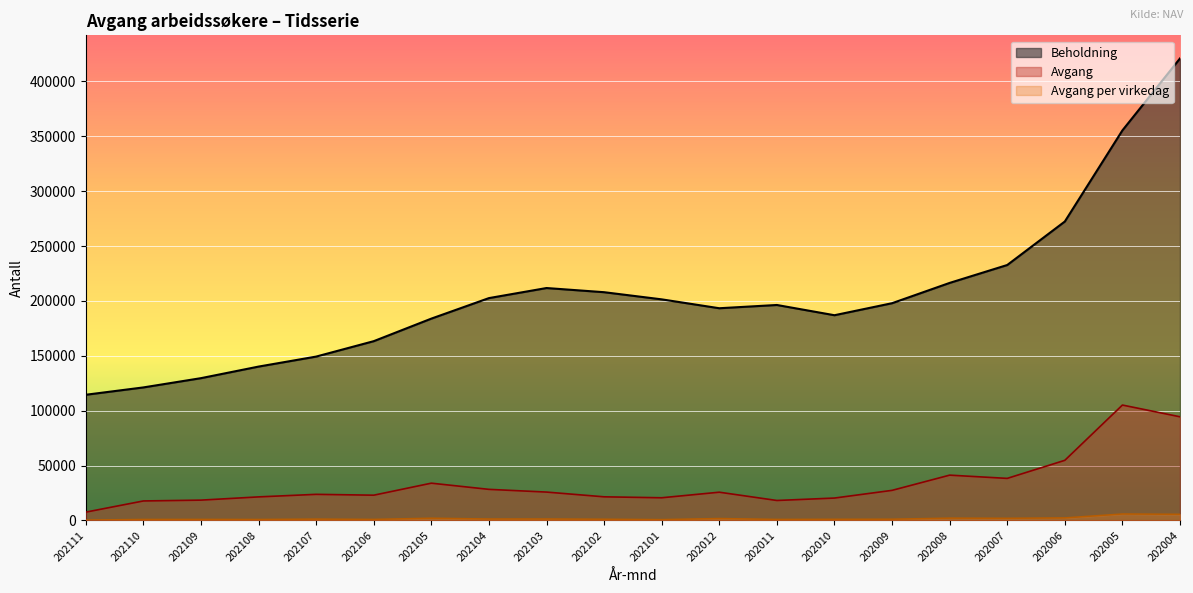

Which series changed the most between 202012 and 202008?

Beholdning